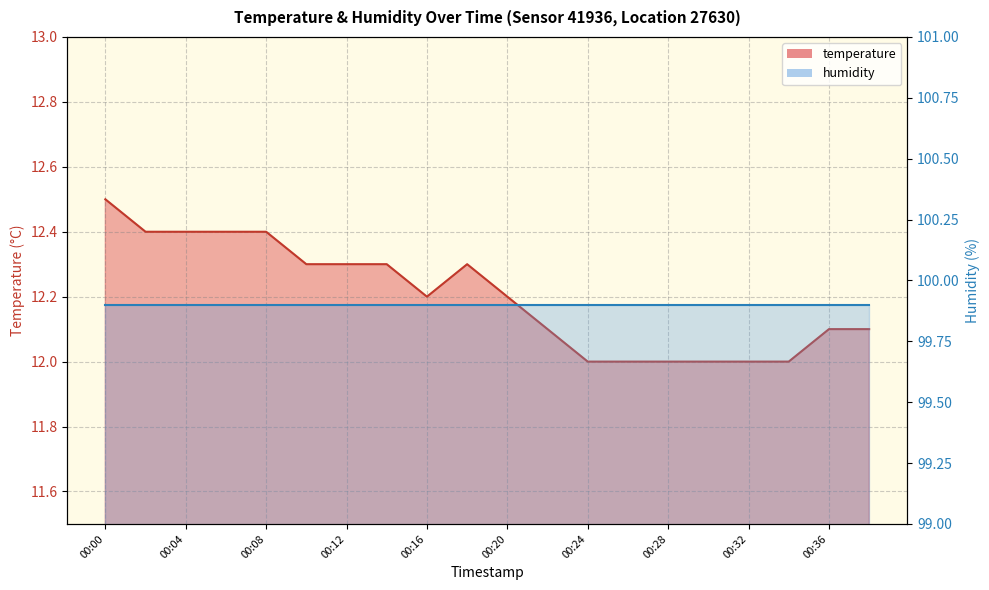

Rank the categories by value from lowest to highest.

00:24, 00:26, 00:28, 00:30, 00:32, 00:34, 00:22, 00:36, 00:38, 00:16, 00:20, 00:10, 00:12, 00:14, 00:18, 00:02, 00:04, 00:06, 00:08, 00:00